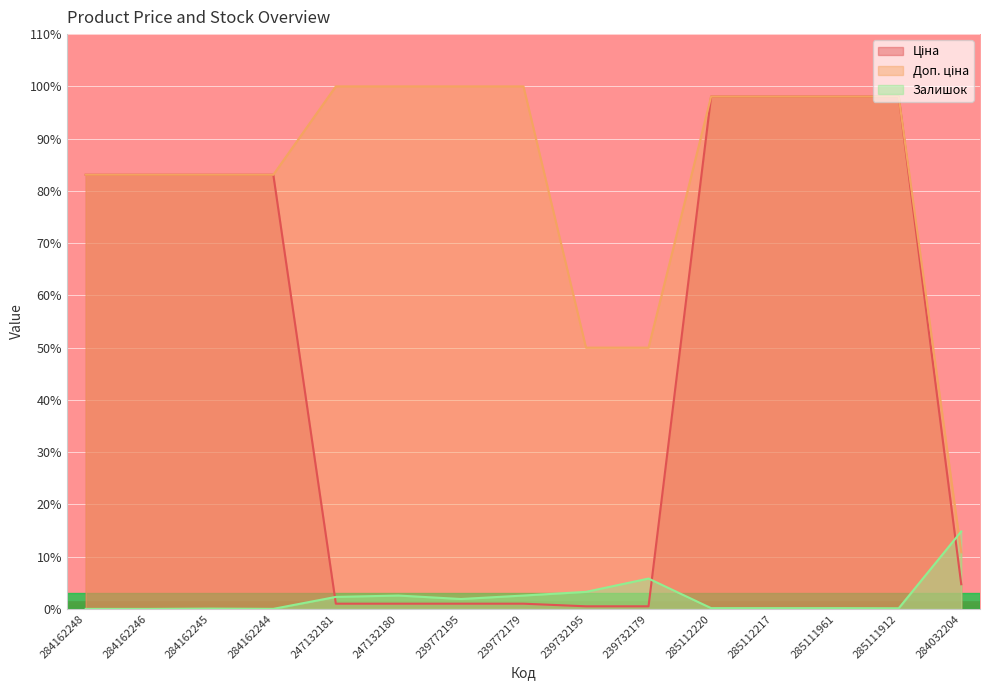

How many lines are shown in the chart?

3